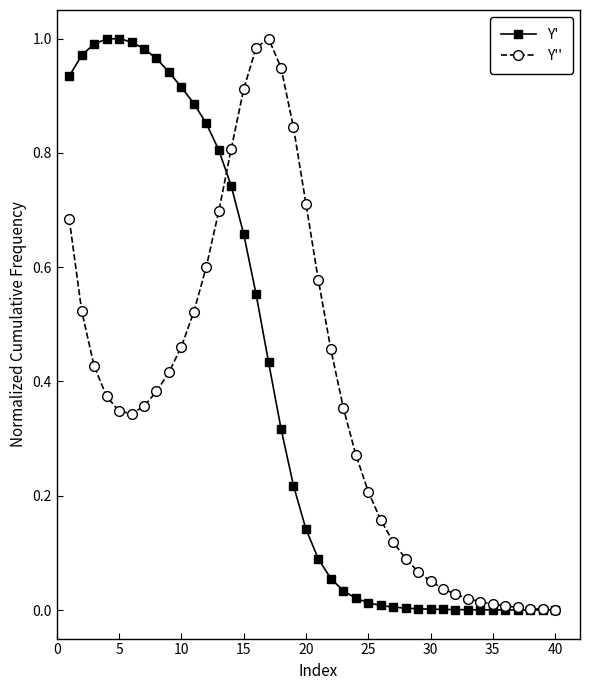

Which series has the largest range (max minus min)?

Y'